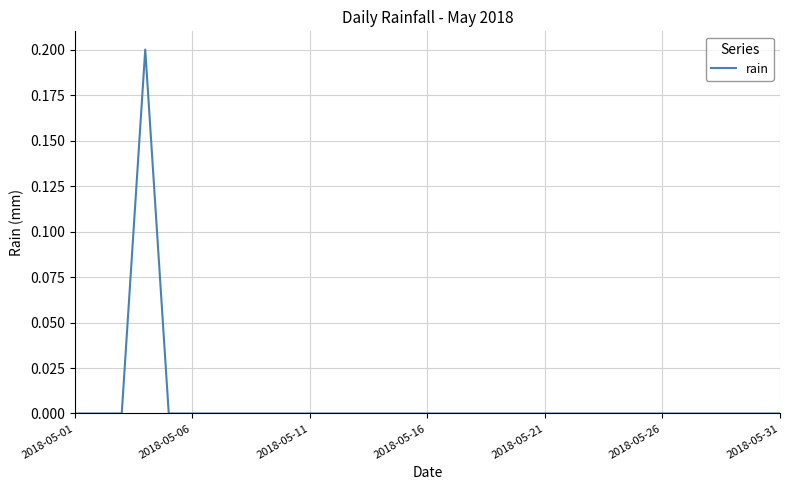

How many lines are shown in the chart?

1